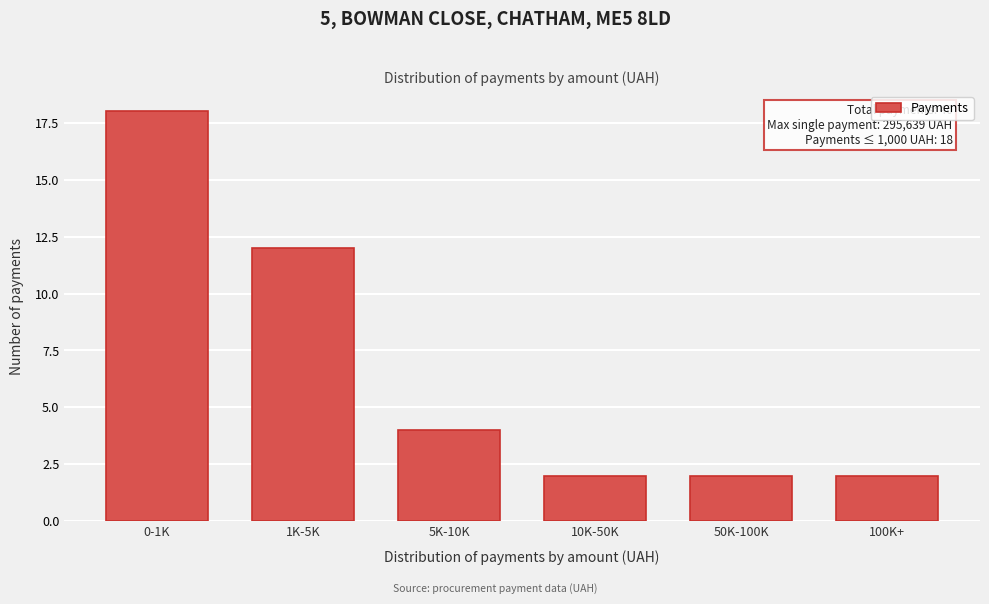

Reading left to right, what are all the values shown in this chart?

18	12	4	2	2	2